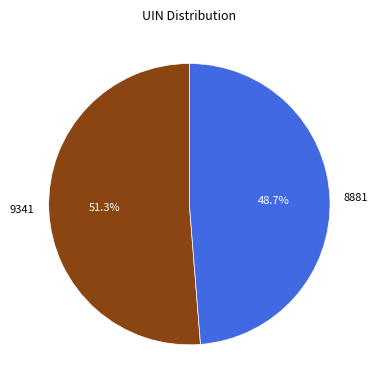

Does 8881 account for over 50% of the chart?

No